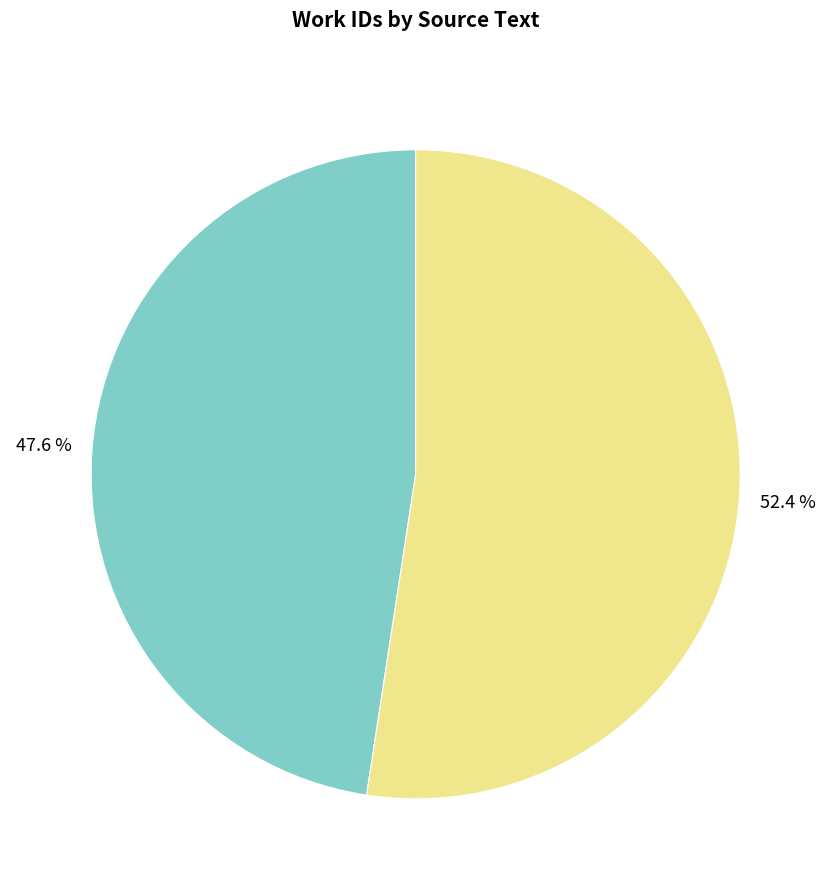

Does any single category account for the majority?

Yes